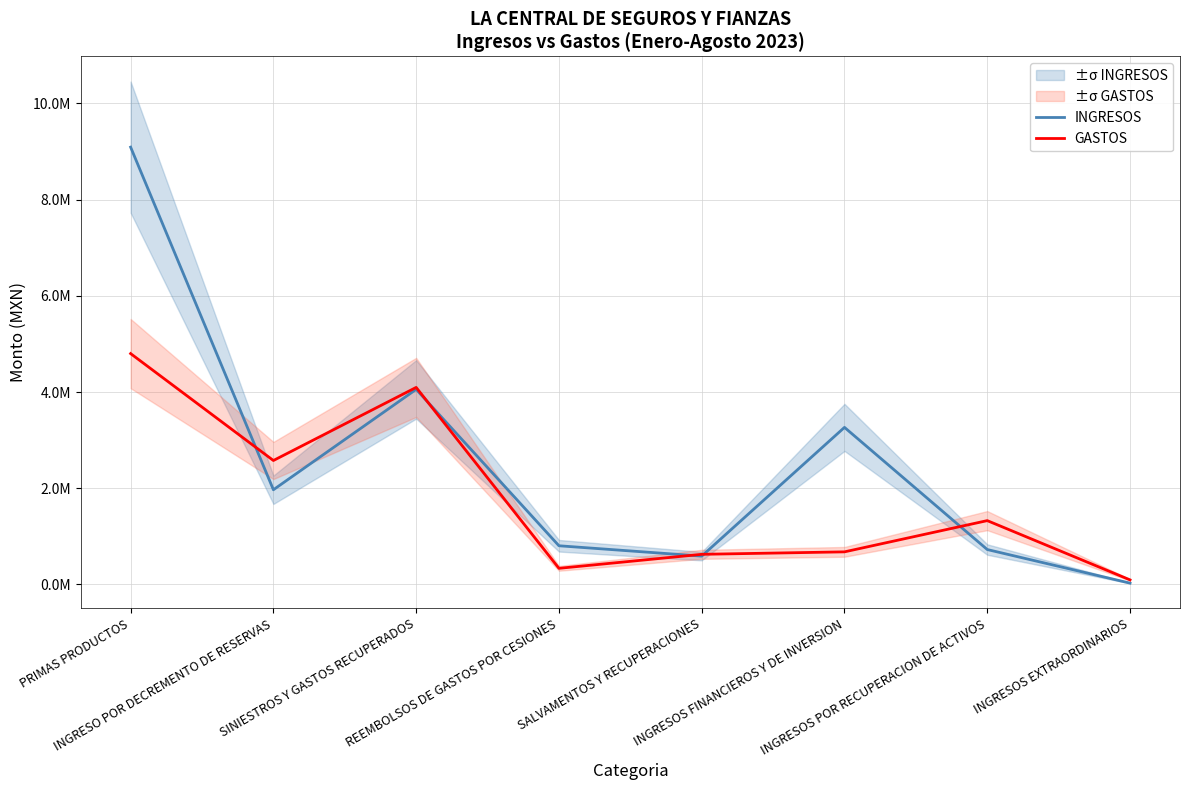

Where is the first local minimum for INGRESOS?

INGRESO POR DECREMENTO DE RESERVAS